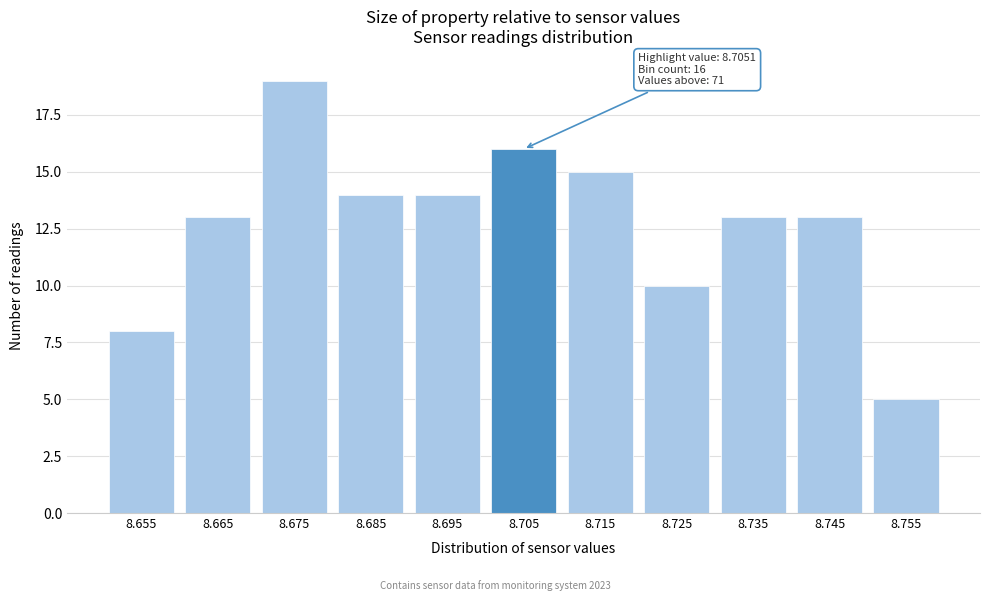

Reading left to right, extract all data points from this chart.

8	13	19	14	14	16	15	10	13	13	5